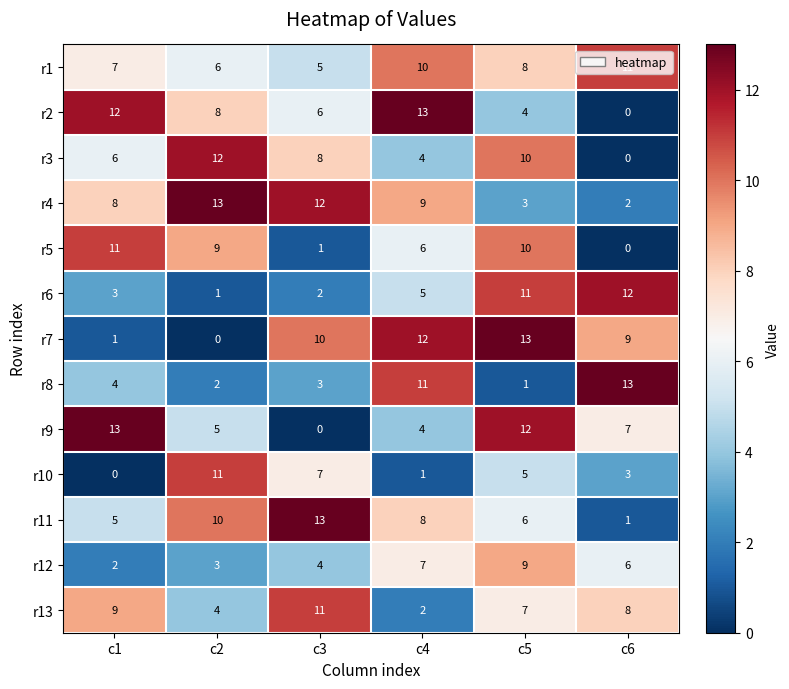

Rank the categories by r12 value from highest to lowest.

c5, c4, c6, c3, c2, c1